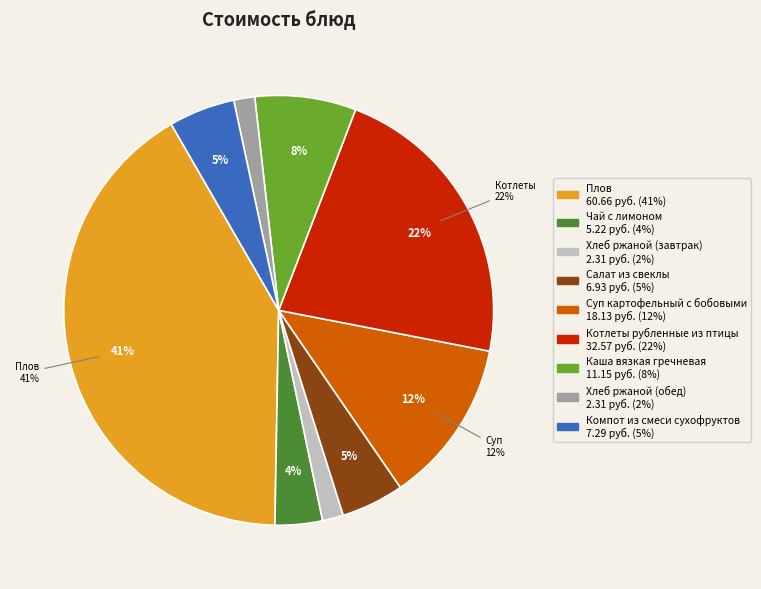

To the nearest percent, what is the average slice percentage?

11%